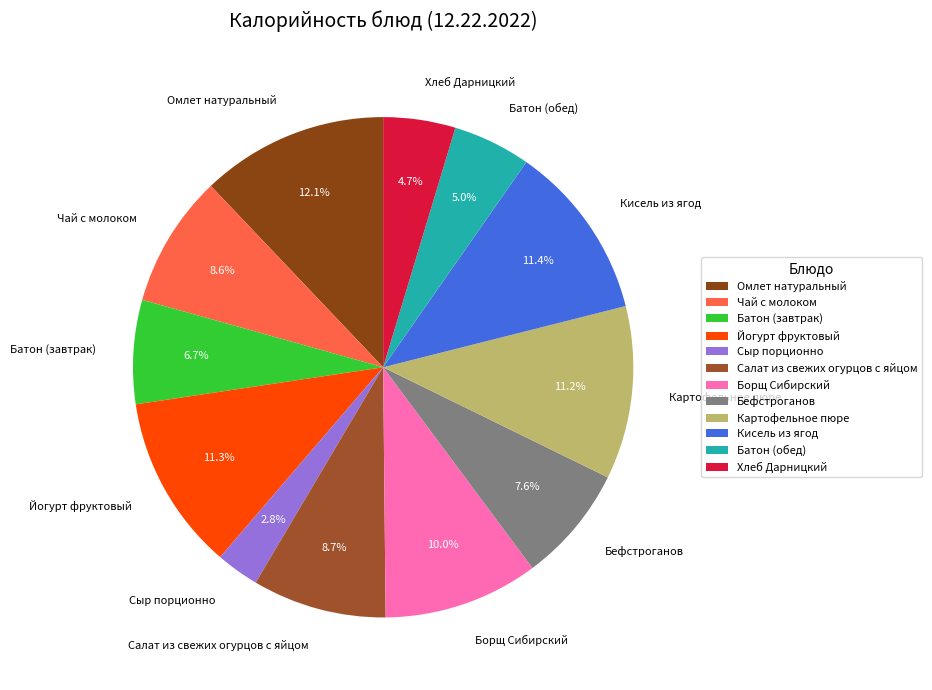

How much of the chart is everything except Бефстроганов?

92.4%